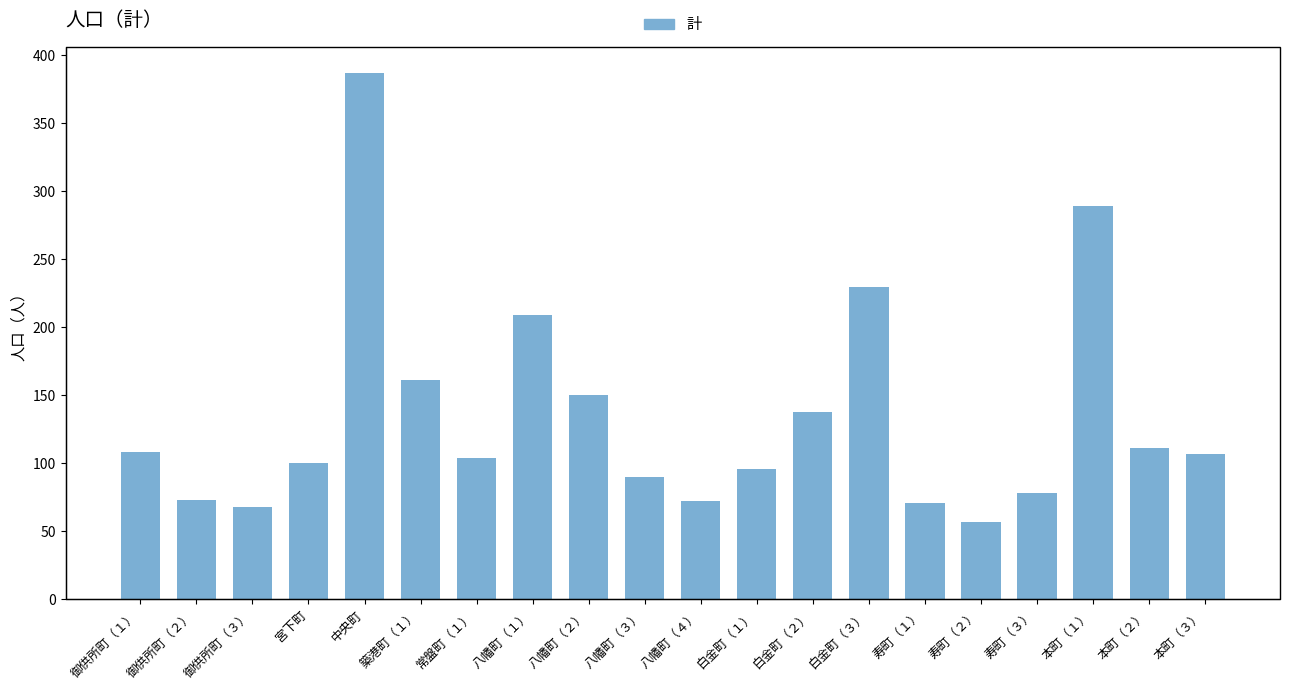

Read the value at 常盤町（１）.

104